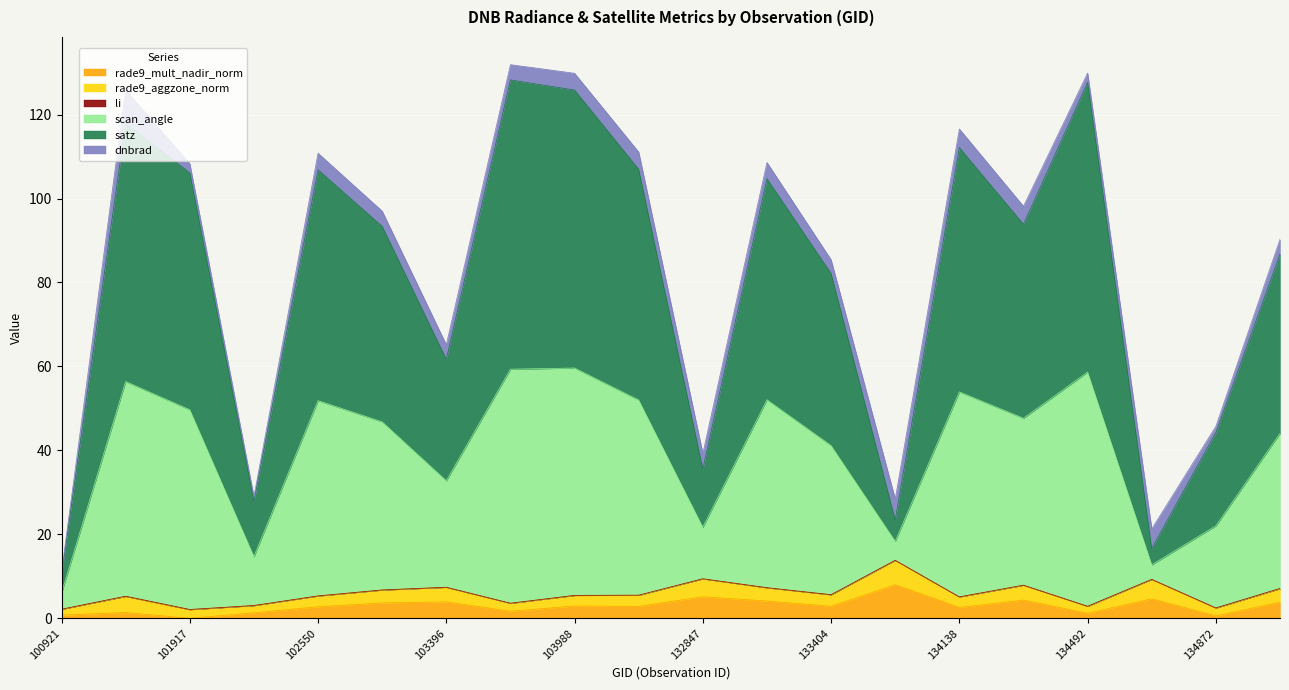

What is the maximum value for rade9_mult_nadir_norm?

8.0